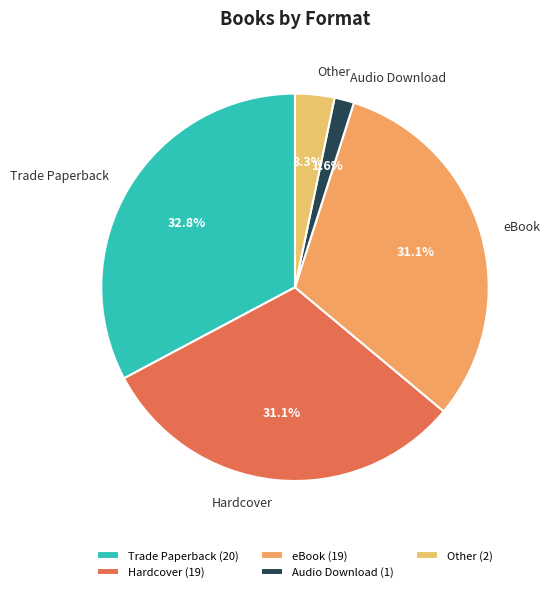

Count the number of slices in the pie.

5